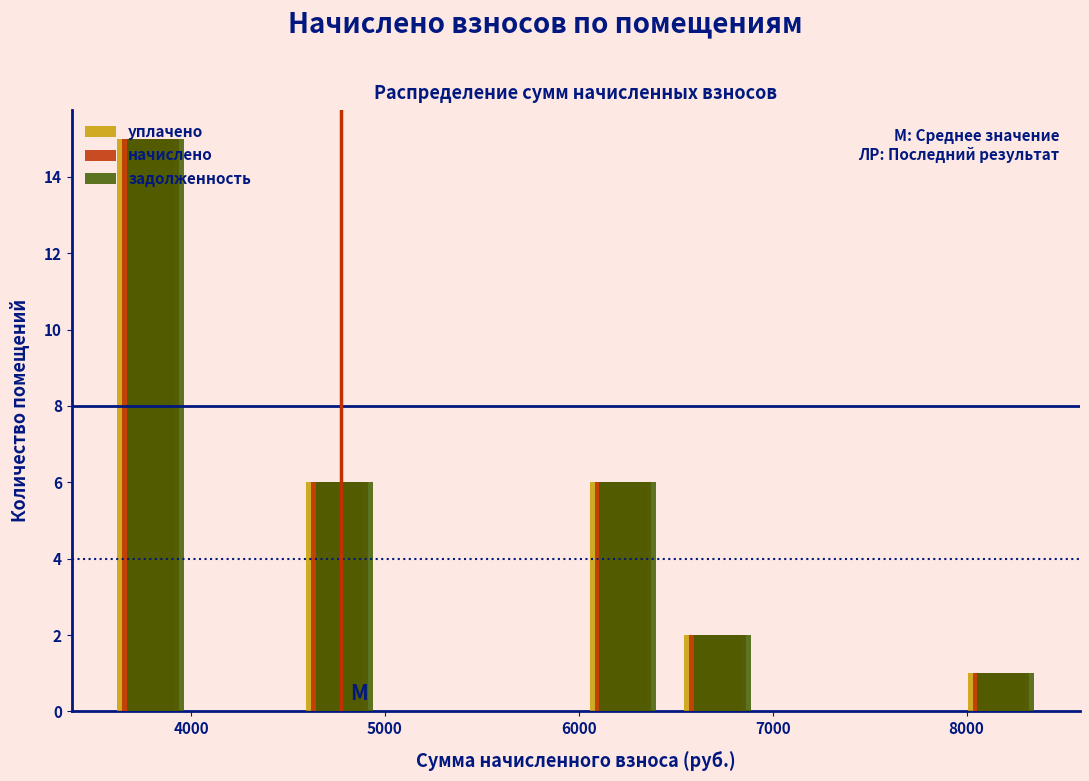

Reading left to right, list every range on the x-axis with the height of the bar of each series over it. Neither the bar edges nor the heights are printed on the chart, so give them approximately, as read against the axes.

3500 to 4000: уплачено=15	начислено=15	задолженность=15
4000 to 4500: уплачено=0	начислено=0	задолженность=0
4500 to 5000: уплачено=6	начислено=6	задолженность=6
5000 to 5500: уплачено=0	начислено=0	задолженность=0
5500 to 6000: уплачено=0	начислено=0	задолженность=0
6000 to 6500: уплачено=6	начислено=6	задолженность=6
6500 to 7000: уплачено=2	начислено=2	задолженность=2
7000 to 7400: уплачено=0	начислено=0	задолженность=0
7400 to 7900: уплачено=0	начислено=0	задолженность=0
7900 to 8400: уплачено=1	начислено=1	задолженность=1